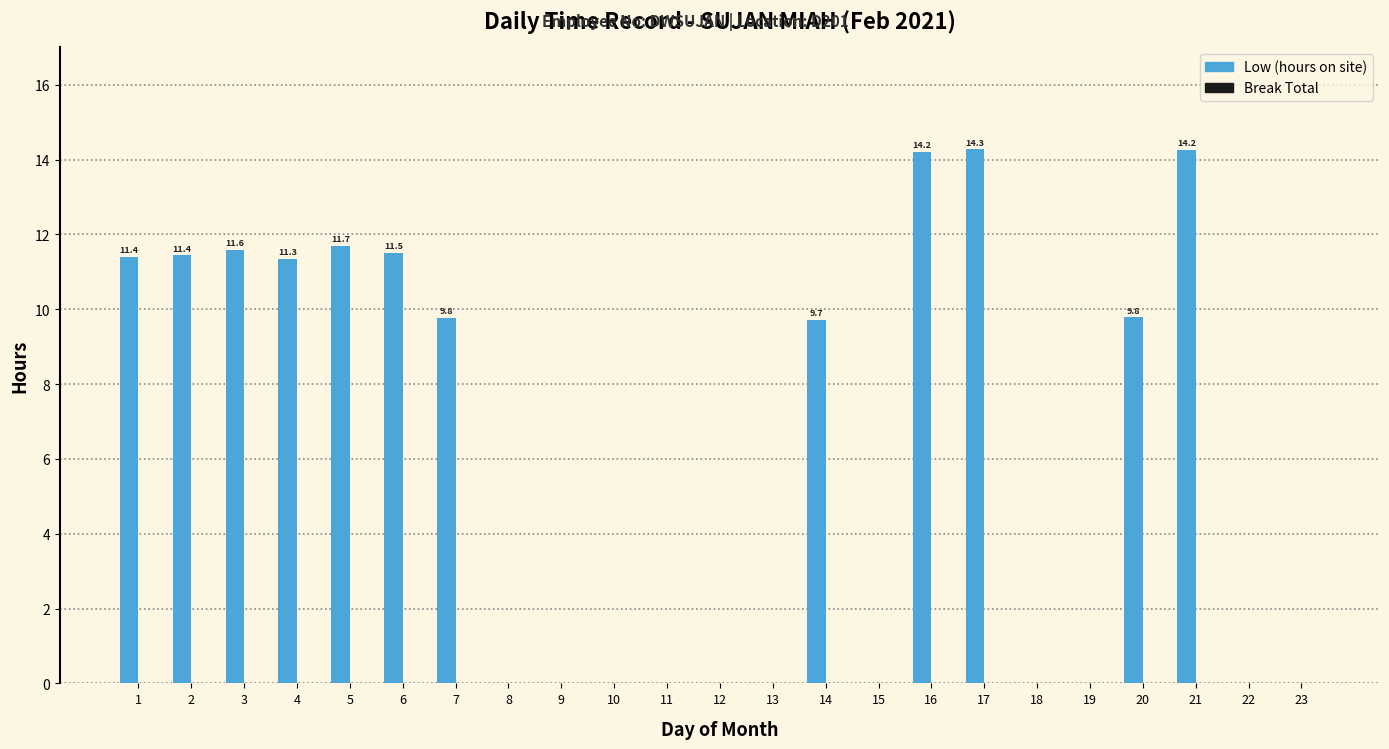

Is it true that the value at 11 is 0.0?

True